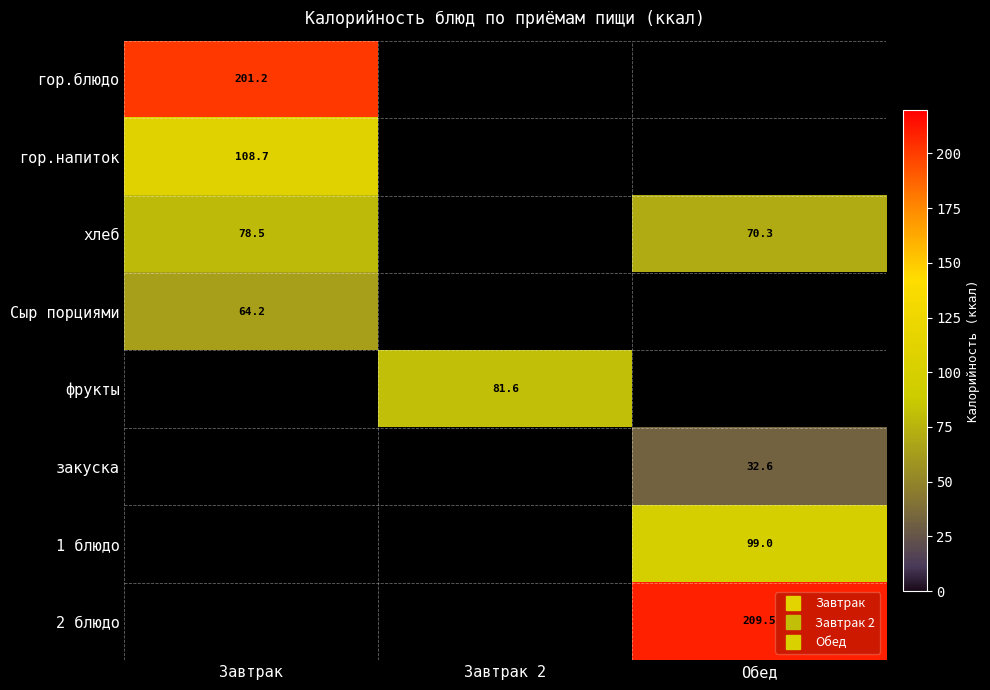

Which category has the highest value in the гор.блюдо series?

Завтрак